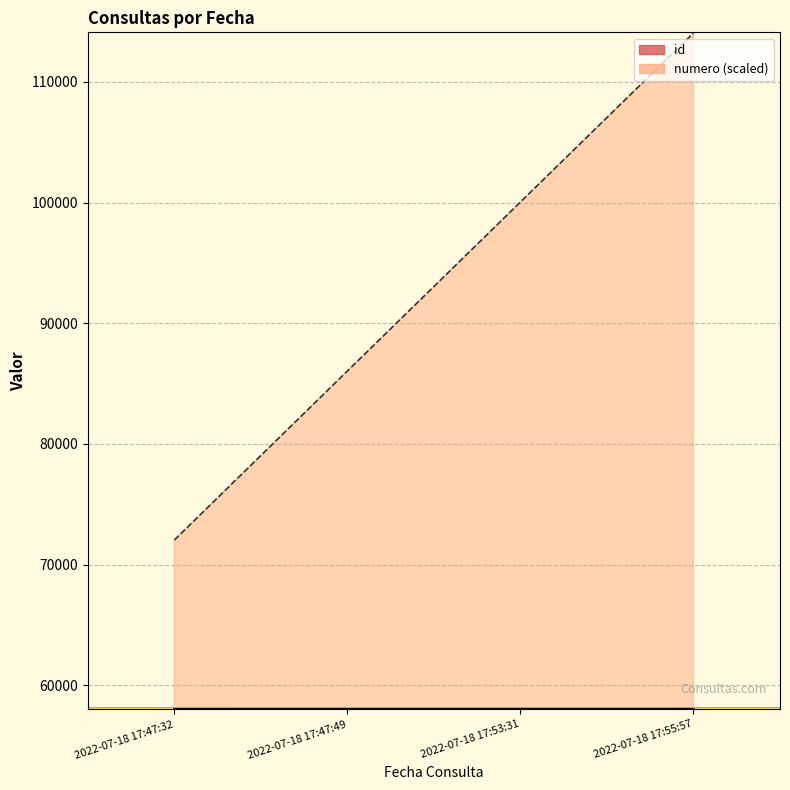

At which label does numero reach its minimum?

2022-07-18 17:47:32